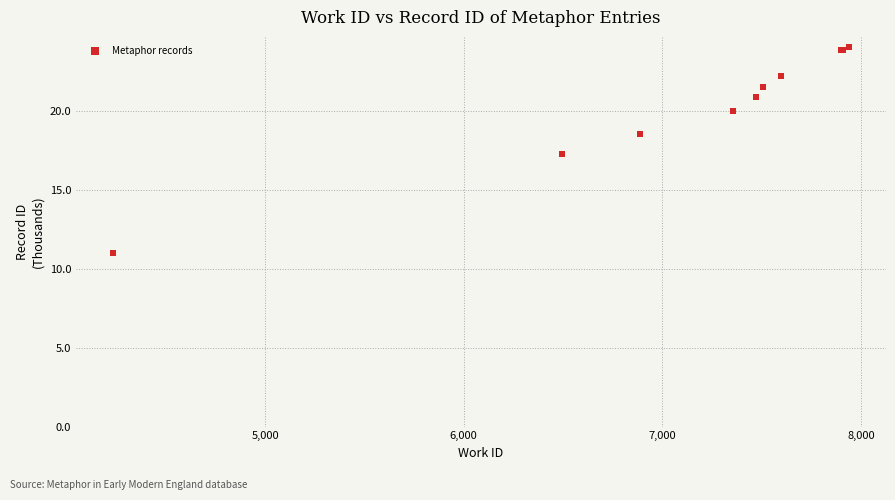

What Y value in the scatter plot is closest to 17?

17.3